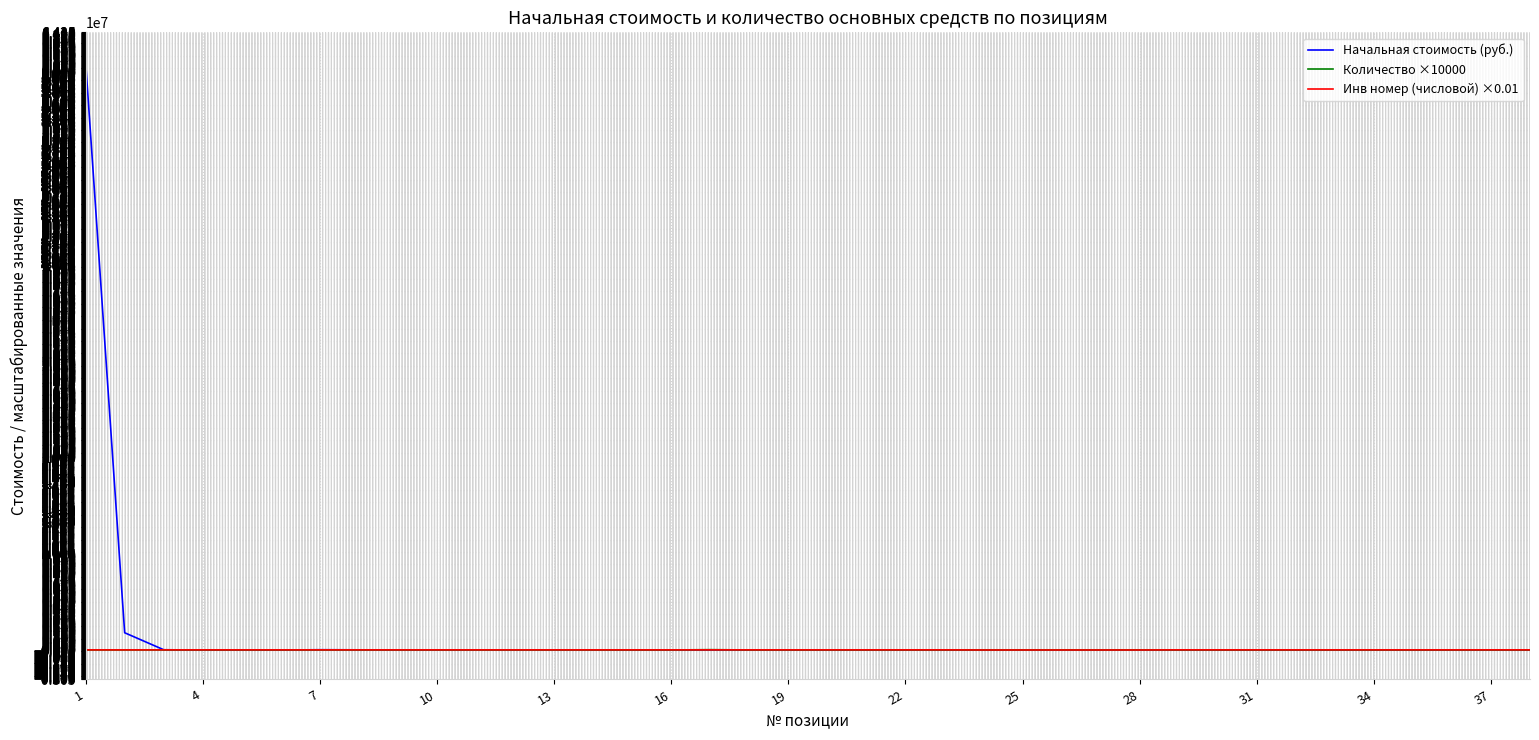

Which series has the widest spread of values?

Начальная стоимость (руб.)